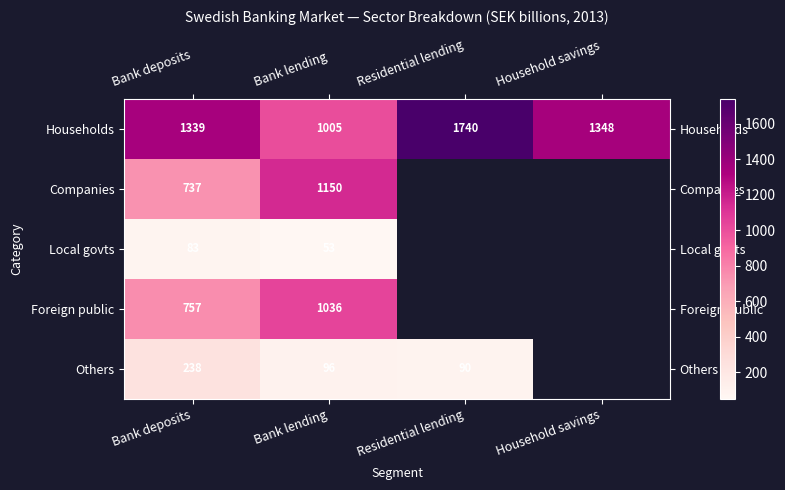

Is the value of Foreign public at Bank deposits greater than the value of Others at Bank deposits?

Yes